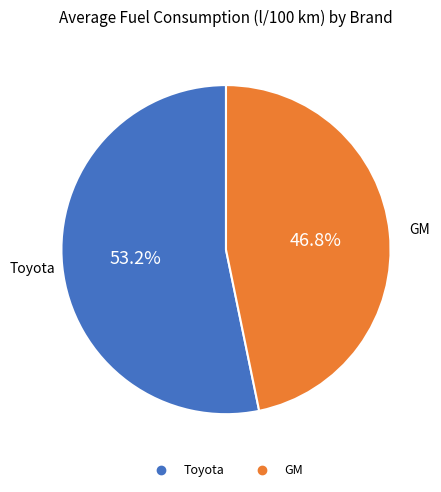

To the nearest percent, what is the combined percentage of Toyota and GM?

100%